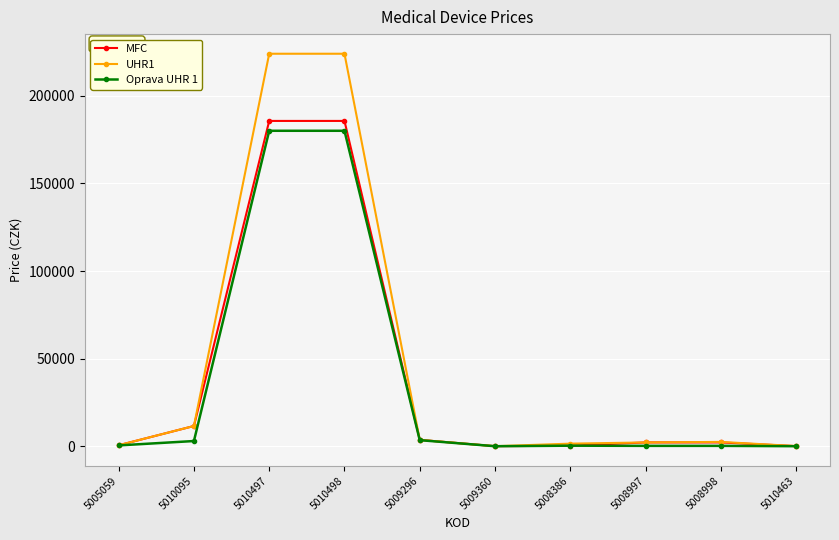

What is the difference between the maximum and minimum values in the MFC series?

185567.0